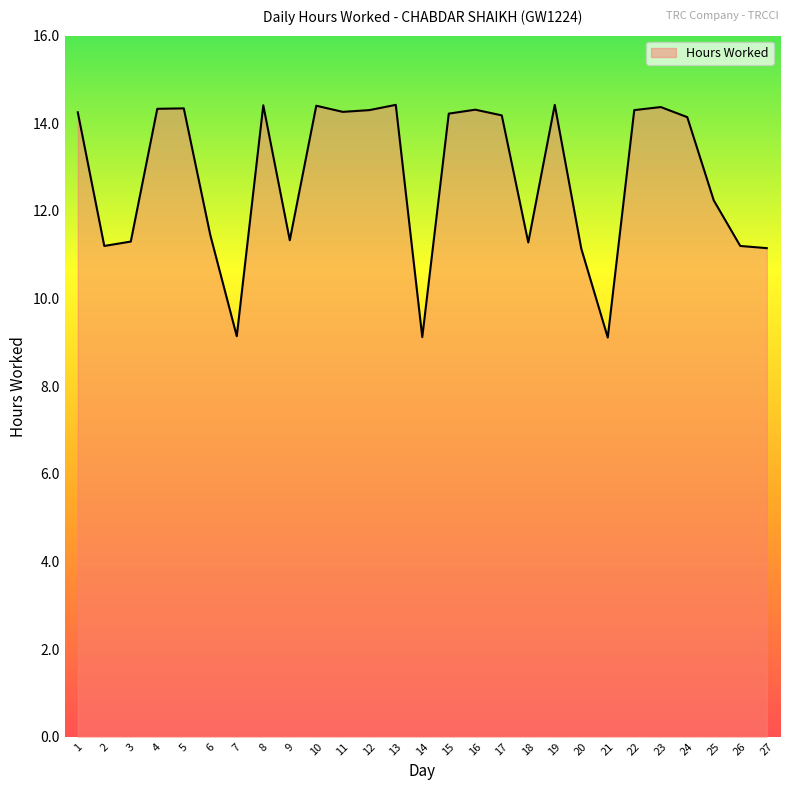

Approximately how many times larger is the value at 10 compared to 27?

1.3